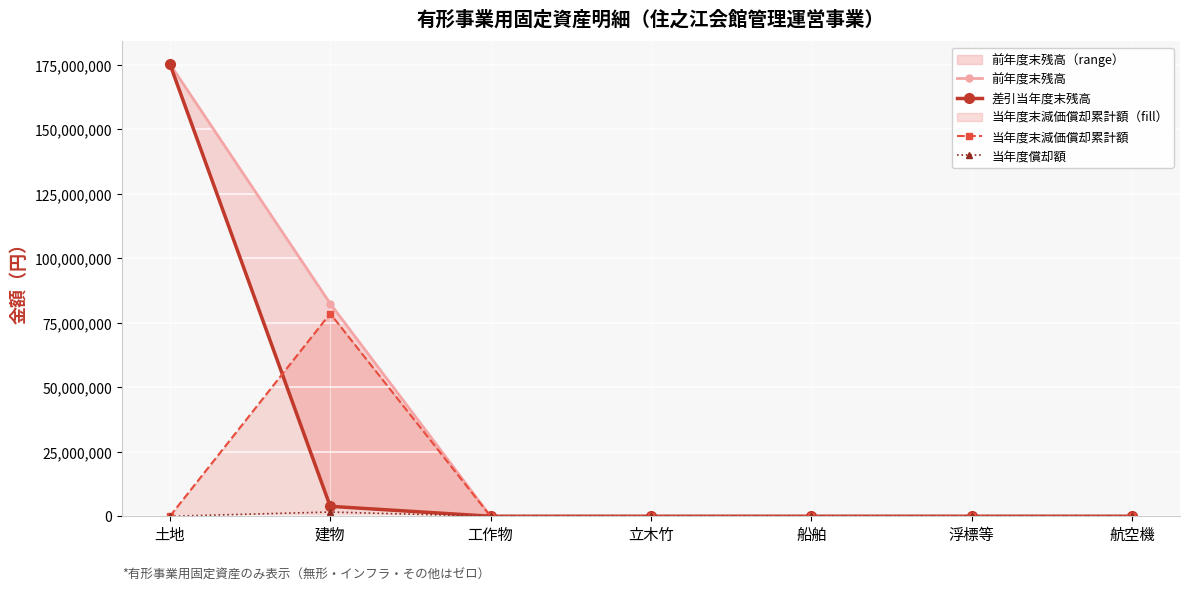

Is it true that 当年度償却額 equals 627502 at 建物?

False